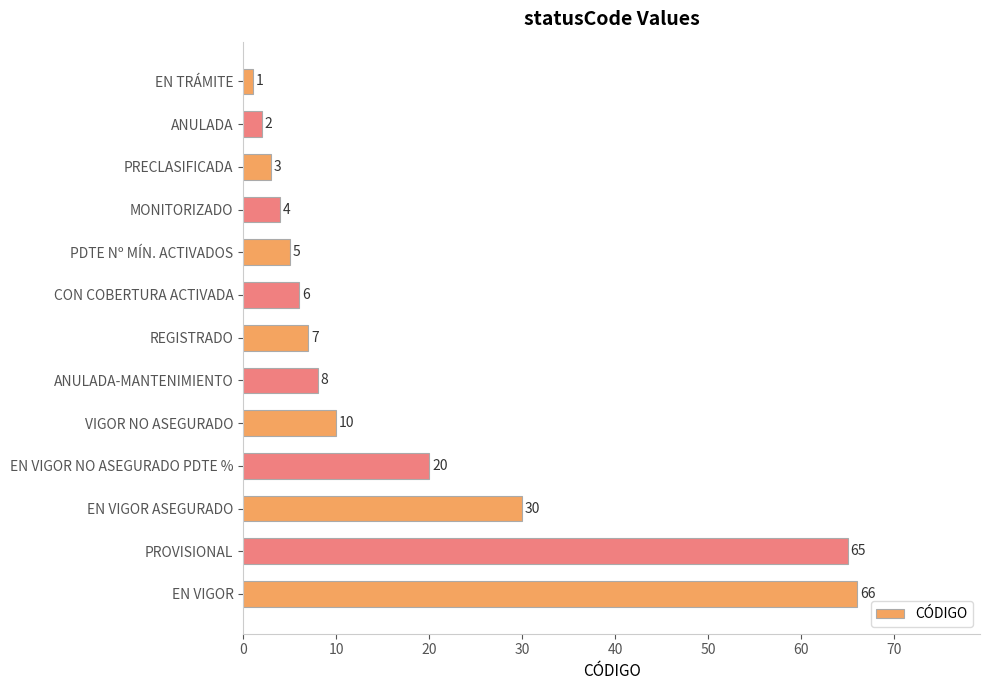

Reading bottom to top, list all the values displayed in this chart.

EN VIGOR=66	PROVISIONAL=65	EN VIGOR ASEGURADO=30	EN VIGOR NO ASEGURADO PDTE %=20	VIGOR NO ASEGURADO=10	ANULADA-MANTENIMIENTO=8	REGISTRADO=7	CON COBERTURA ACTIVADA=6	PDTE Nº MÍN. ACTIVADOS=5	MONITORIZADO=4	PRECLASIFICADA=3	ANULADA=2	EN TRÁMITE=1